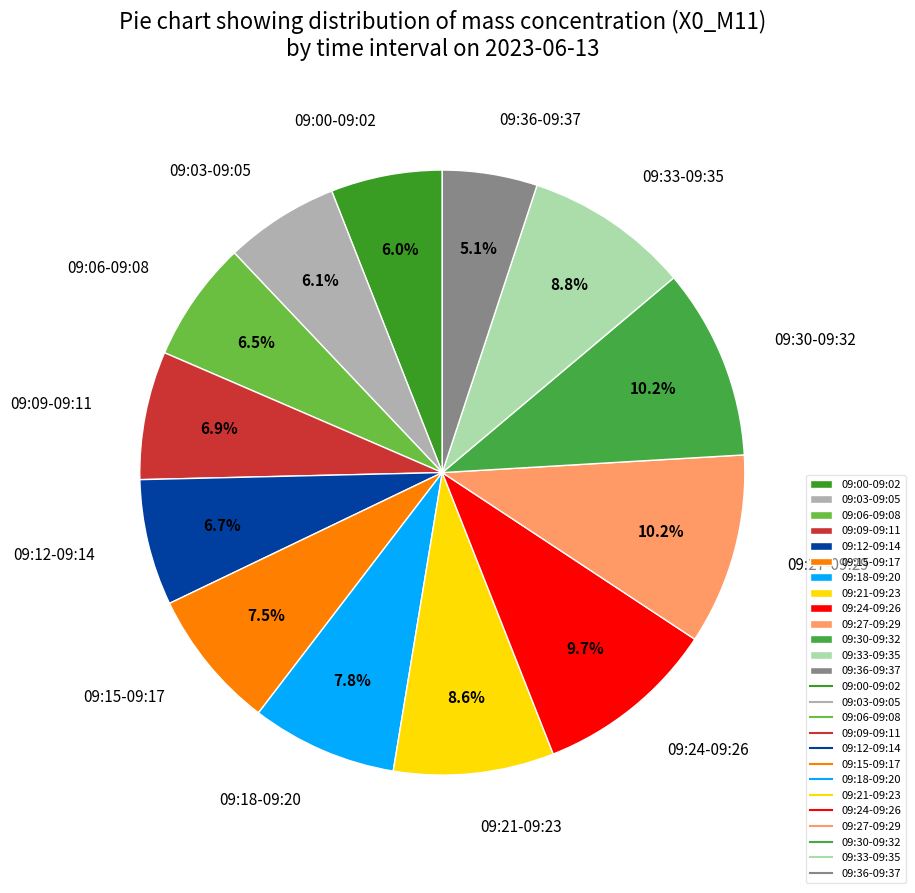

Approximately how many times larger is the value at 09:33-09:35 compared to 09:12-09:14?

1.3